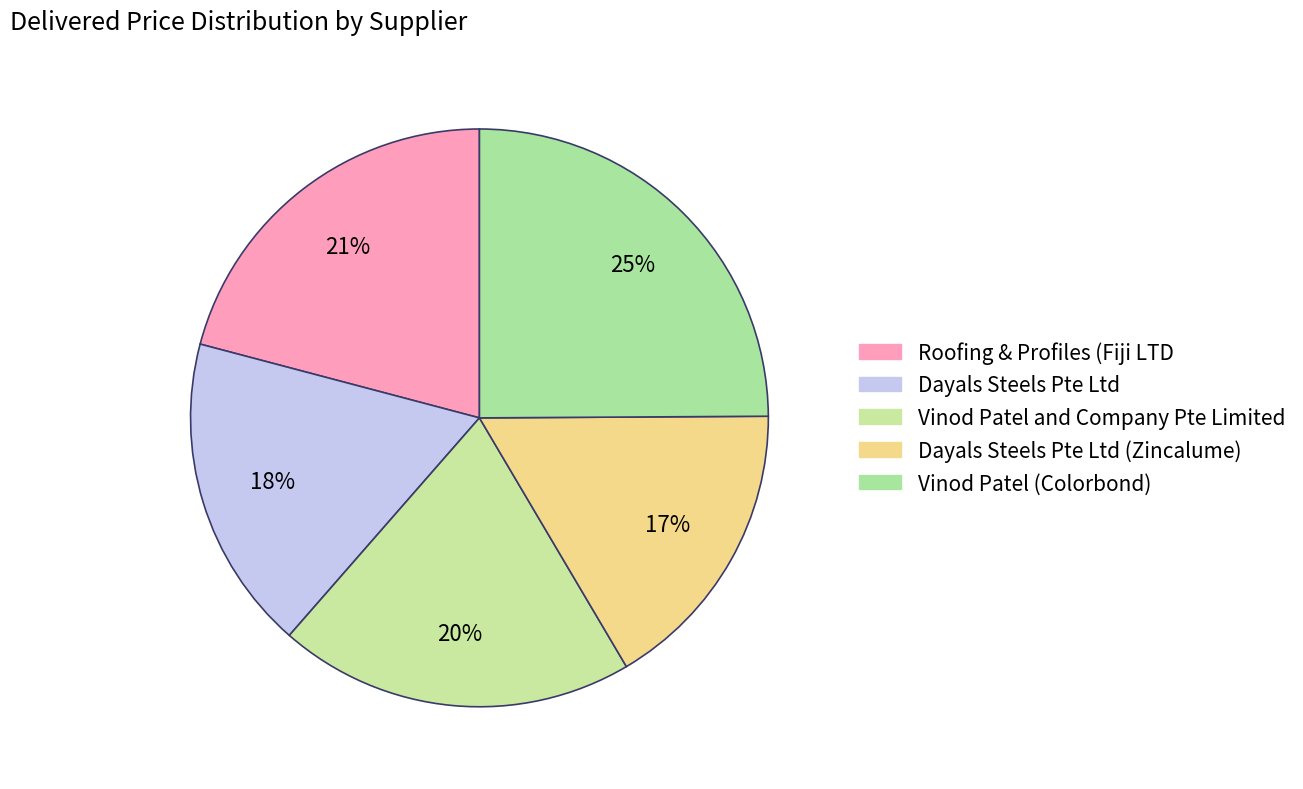

Which category has the smallest portion of the pie?

Dayals Steels Pte Ltd (Zincalume)